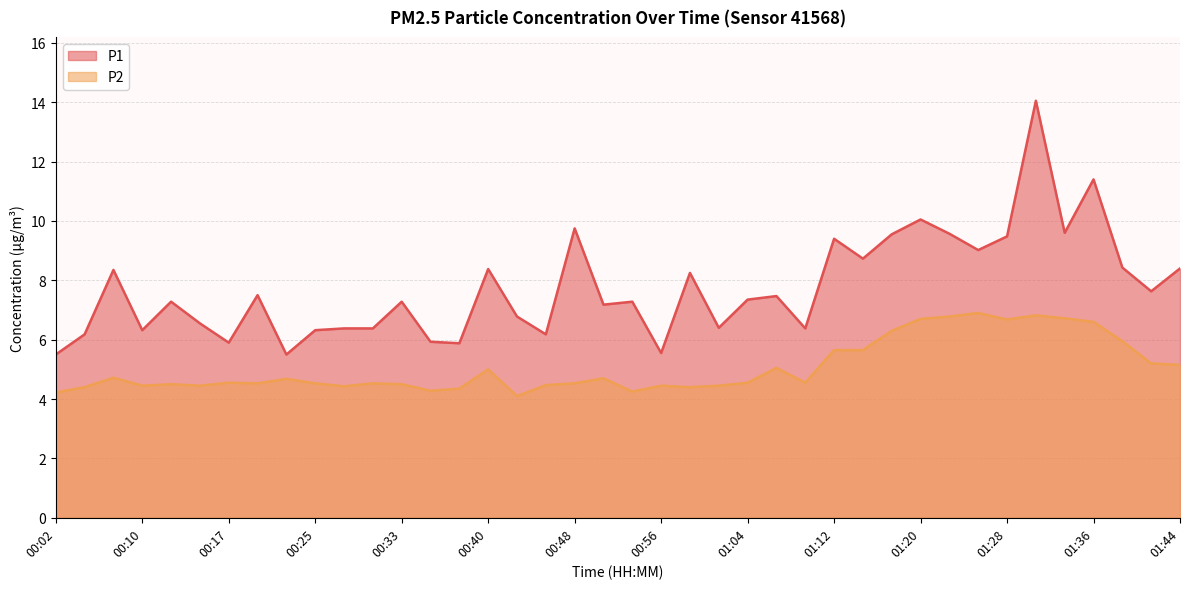

At how many categories does at least one series exceed 12?

1